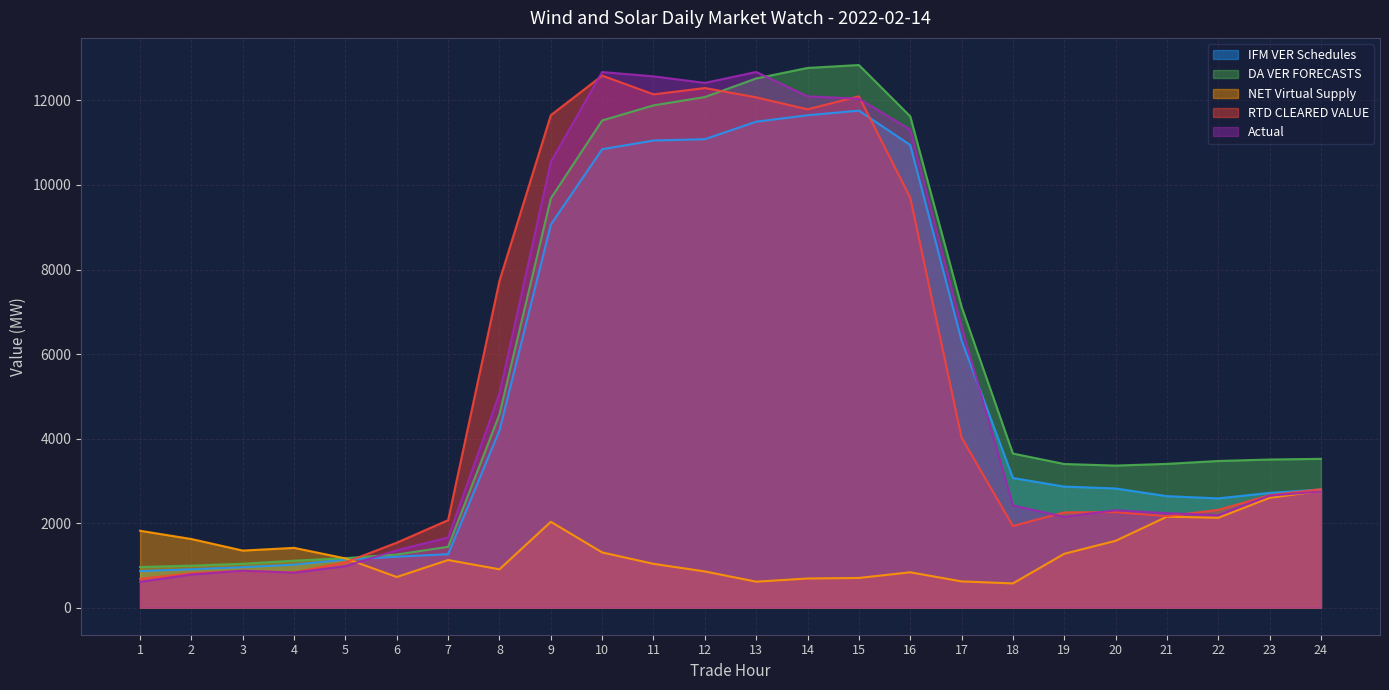

What is the difference between the second highest and second lowest values in the NET Virtual Supply series?

1985.1